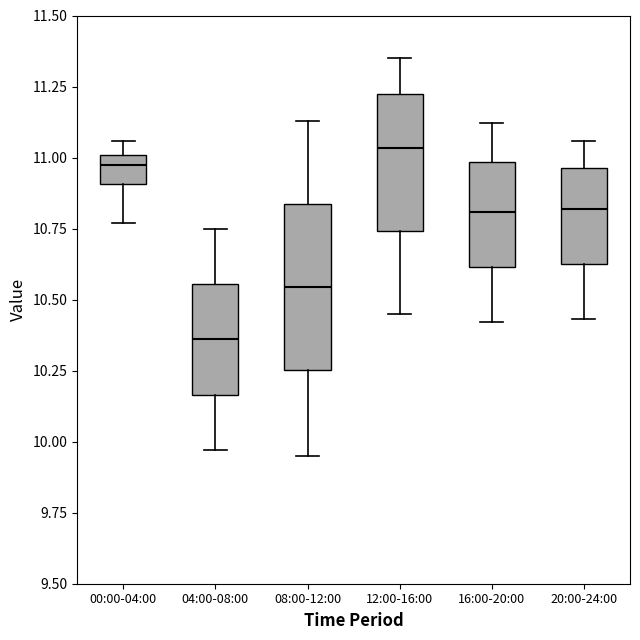

Reading left to right, transcribe this box plot: for each box, give where its median line is, the range the box spans, and where its two whiskers end, as read against the y-axis. The values are not printed on the chart, so give them approximately, as read against the axis.

00:00-04:00: median 11.00 (just below the box's upper edge), box 10.90 to 11.00, whiskers 10.75 to 11.05
04:00-08:00: median 10.35, box 10.15 to 10.55, whiskers 9.95 to 10.75
08:00-12:00: median 10.55, box 10.25 to 10.85, whiskers 9.95 to 11.15
12:00-16:00: median 11.05, box 10.75 to 11.20, whiskers 10.45 to 11.35
16:00-20:00: median 10.80, box 10.60 to 11.00, whiskers 10.40 to 11.10
20:00-24:00: median 10.80, box 10.65 to 10.95, whiskers 10.45 to 11.05